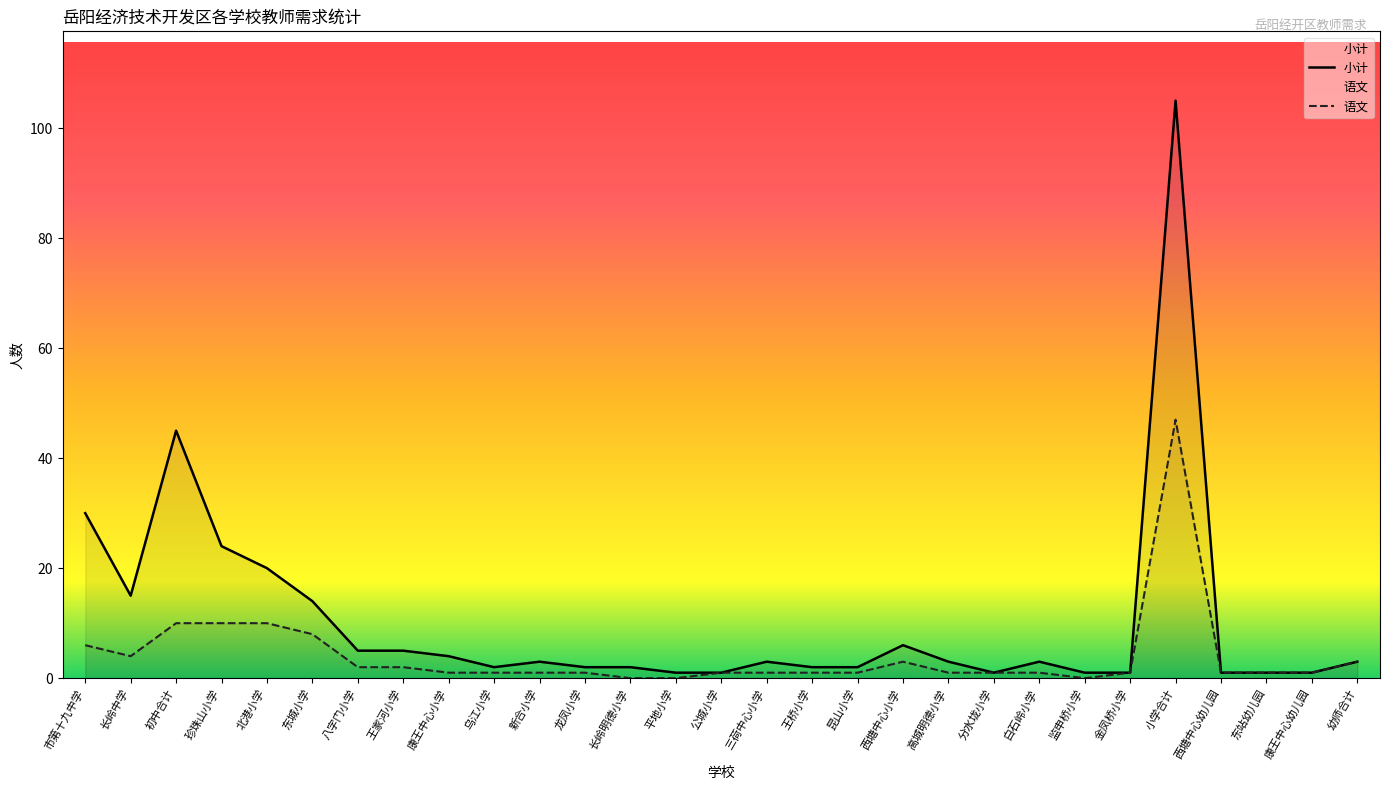

What is the total value across all series at 康王中心幼儿园?

2